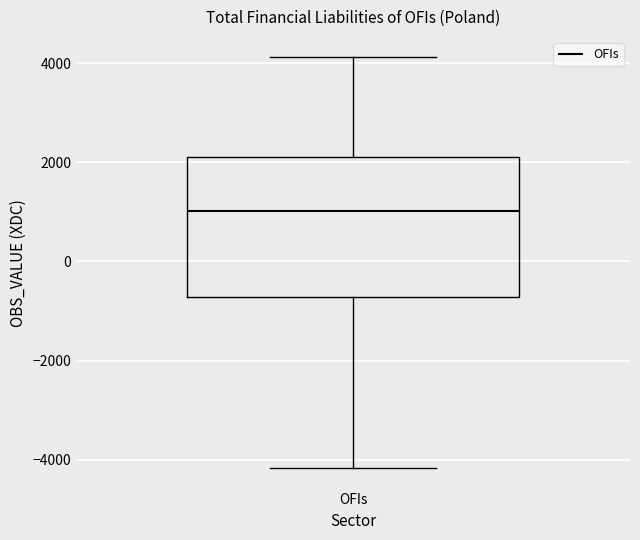

Where does the lower whisker of the box for OFIs end on the y-axis? The values are not printed on the chart, so give them approximately, as read against the axis.

-4200